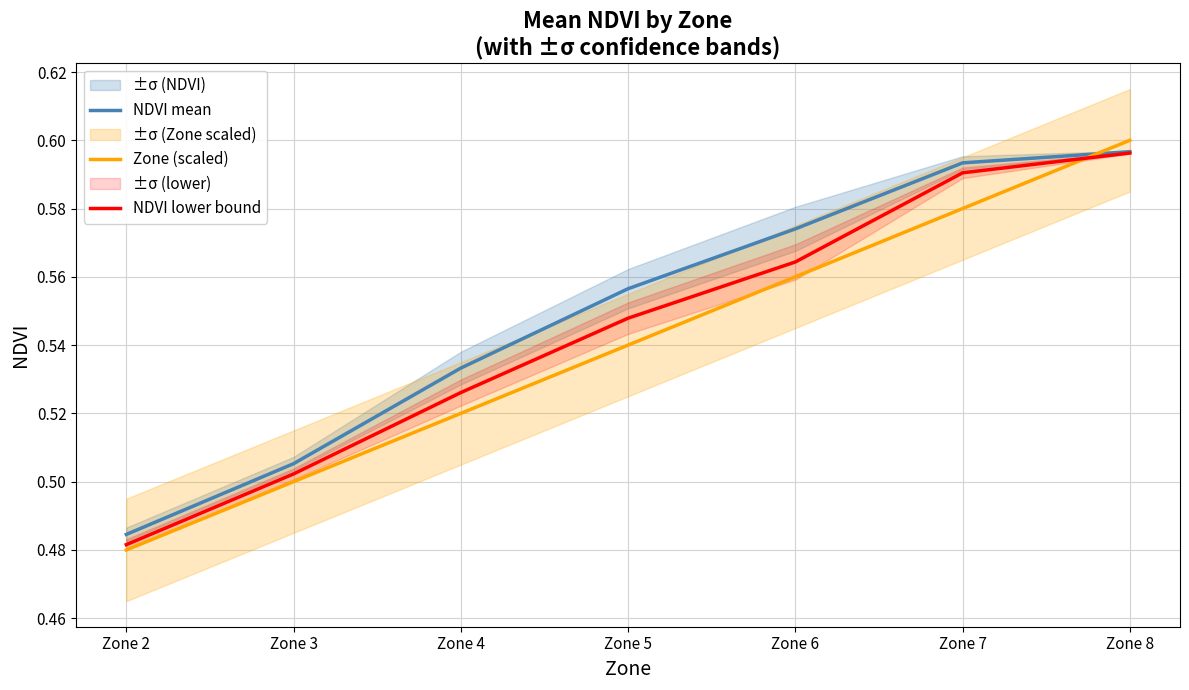

What is the sum of the NDVI lower bound values at Zone 5 and Zone 8?

1.1